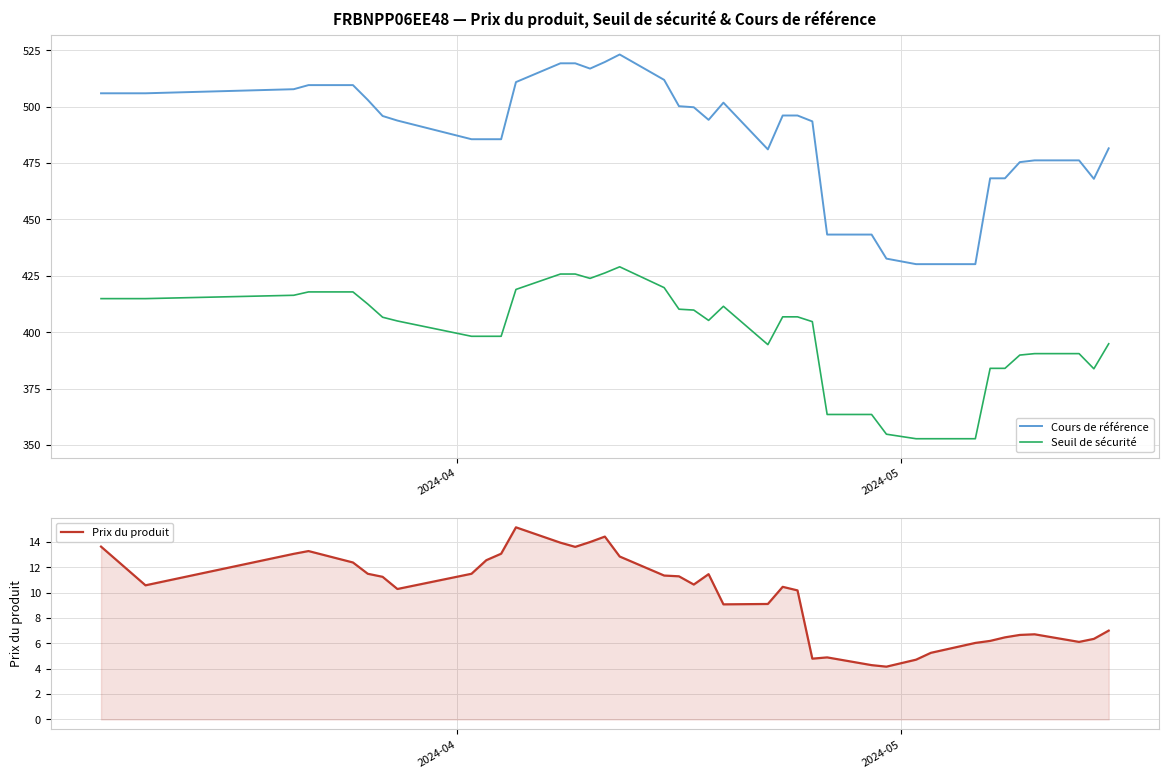

What is the value of the Prix du produit point at the 8th from the left?

10.3